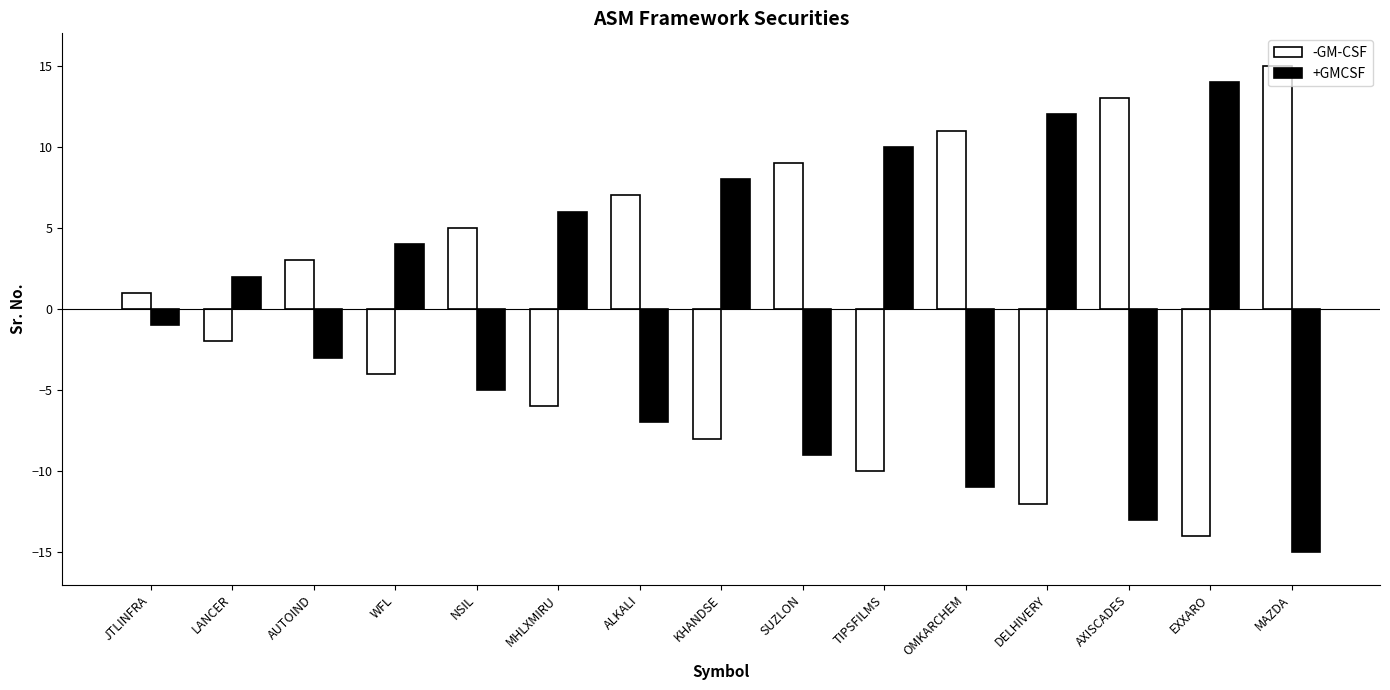

Which category has the lowest value in the -GM-CSF series?

EXXARO